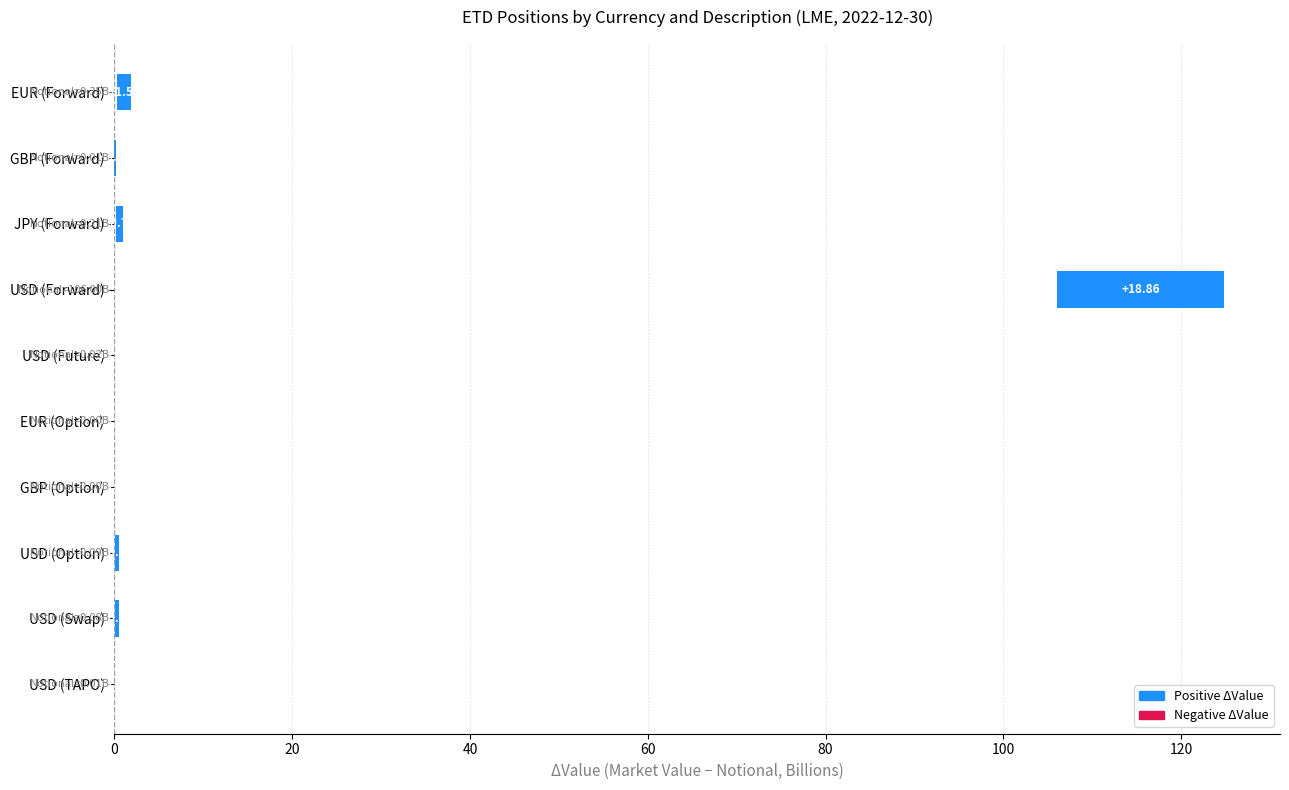

Does the chart contain any negative values?

No